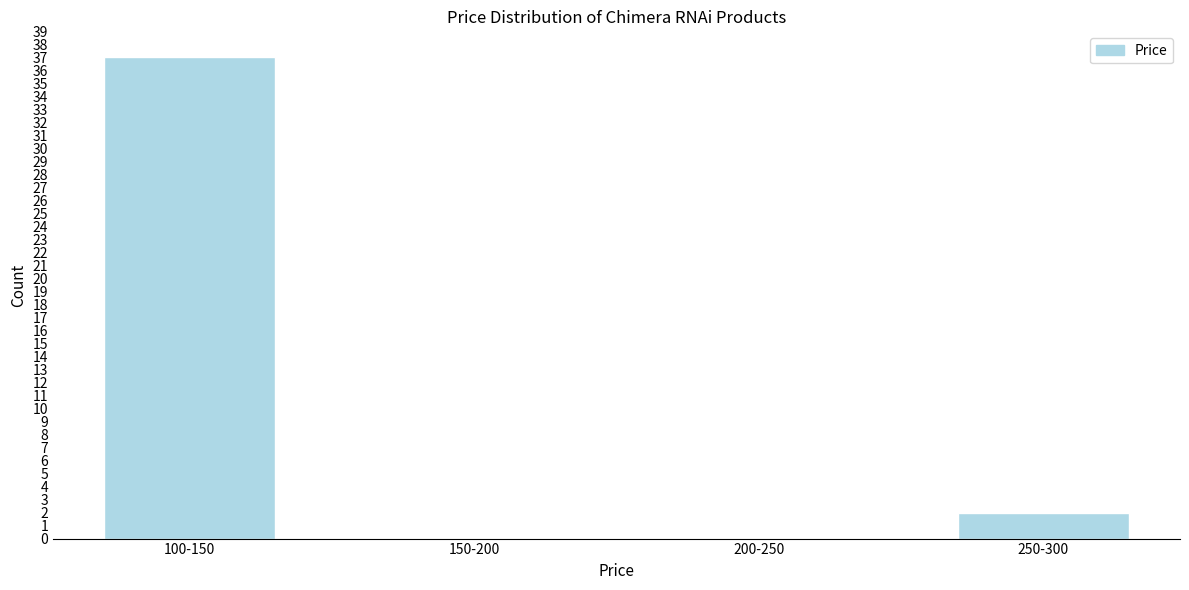

Reading left to right, what are all the values shown in this chart?

100-150=37	150-200=0	200-250=0	250-300=2